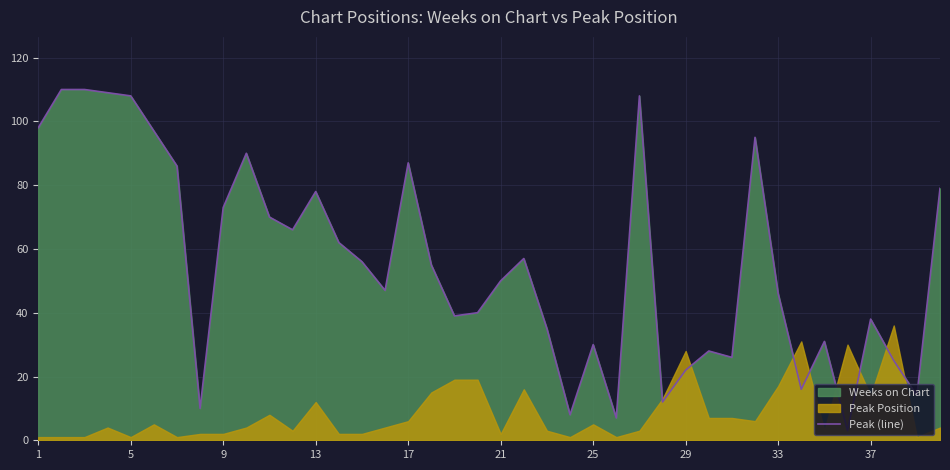

Does the chart display data point markers on the line(s)?

No